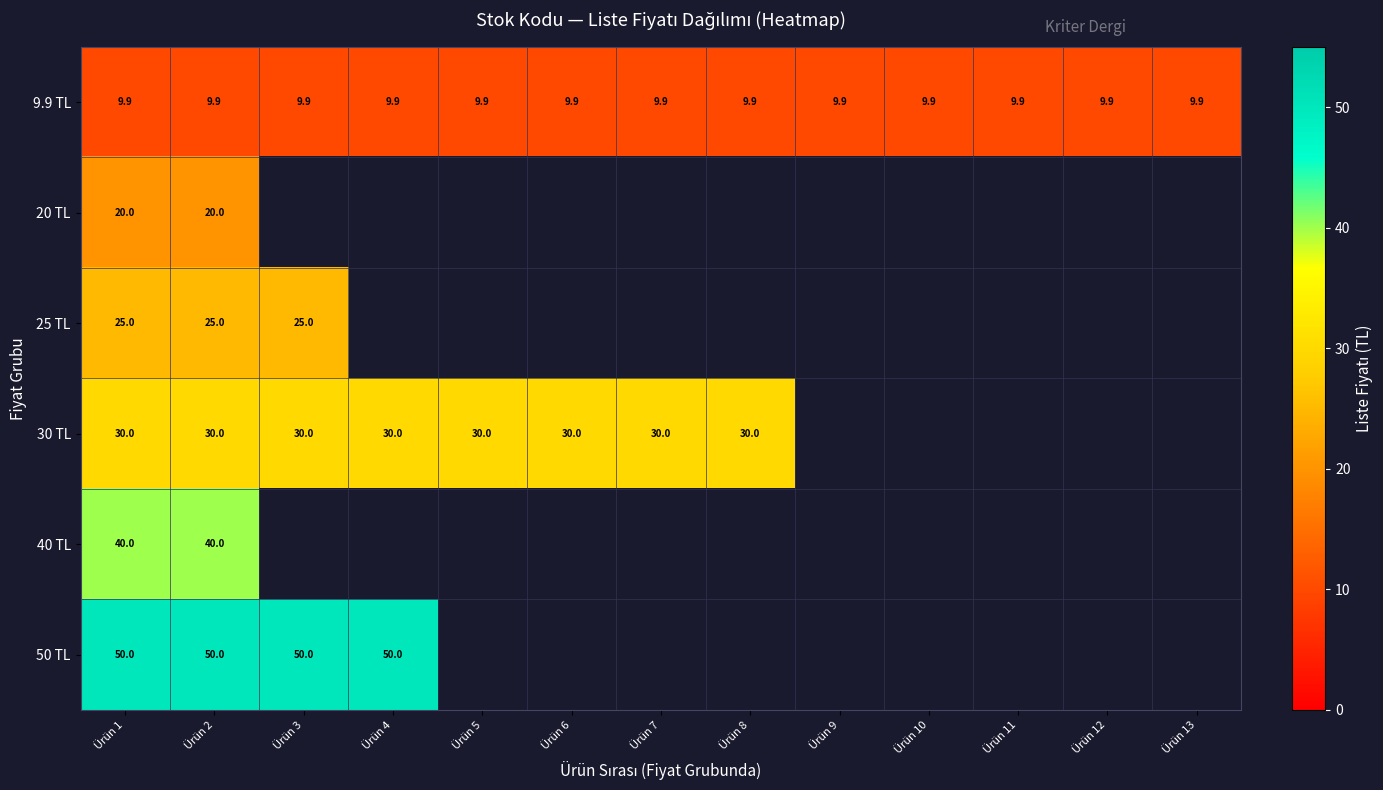

Count the number of categories in the chart.

13